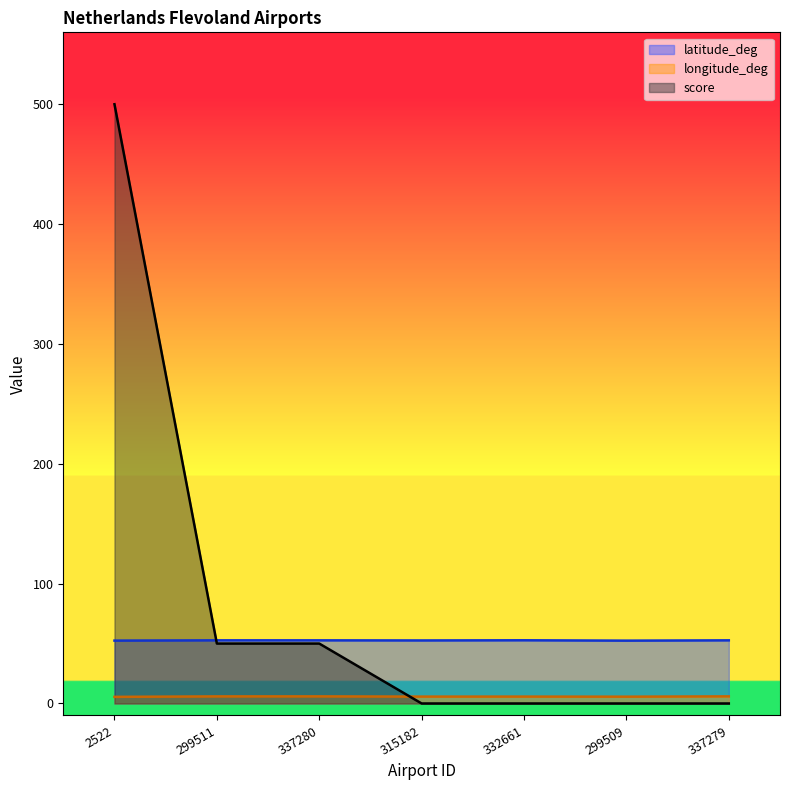

What is the difference between the maximum and minimum values in the score series?

500.0